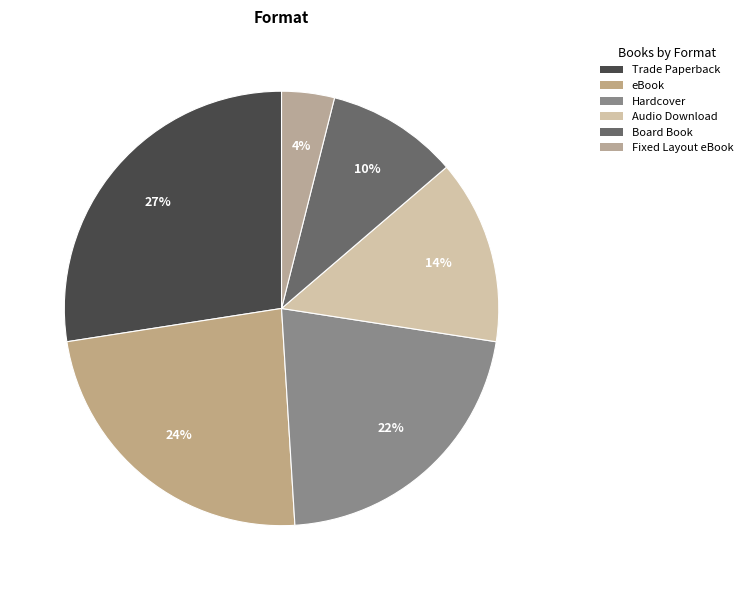

Does any single category account for the majority?

No